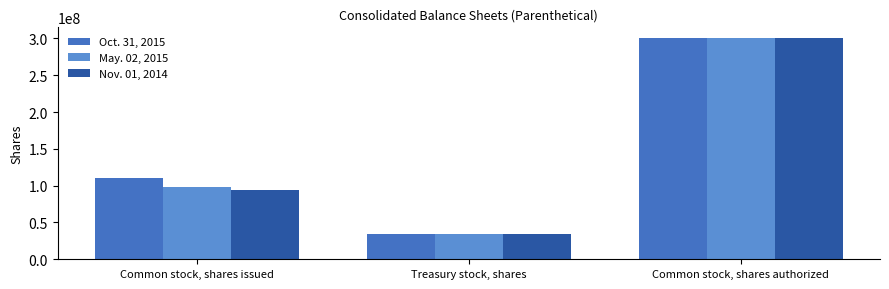

Reading left to right, what are all the values shown in this chart?

Oct. 31, 2015: 110595000	34961000	300000000
May. 02, 2015: 98115000	34841000	300000000
Nov. 01, 2014: 93956000	34519000	300000000